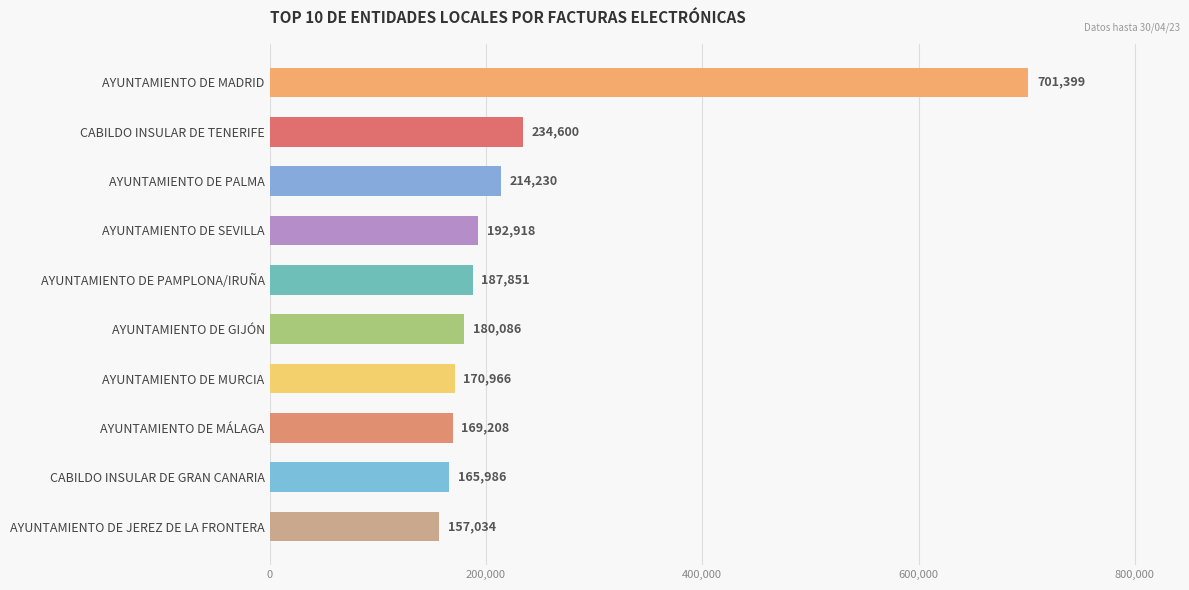

Is it true that the value at AYUNTAMIENTO DE MADRID is 1060248?

False